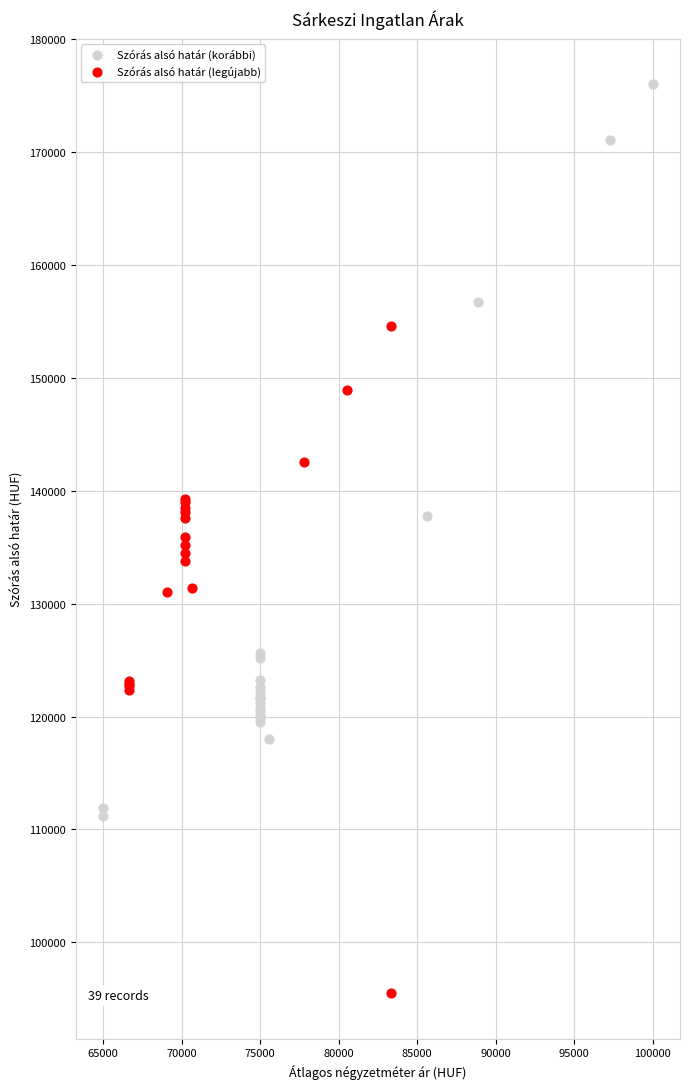

Which series contains the lowest Y value?

Szórás alsó határ (legújabb)